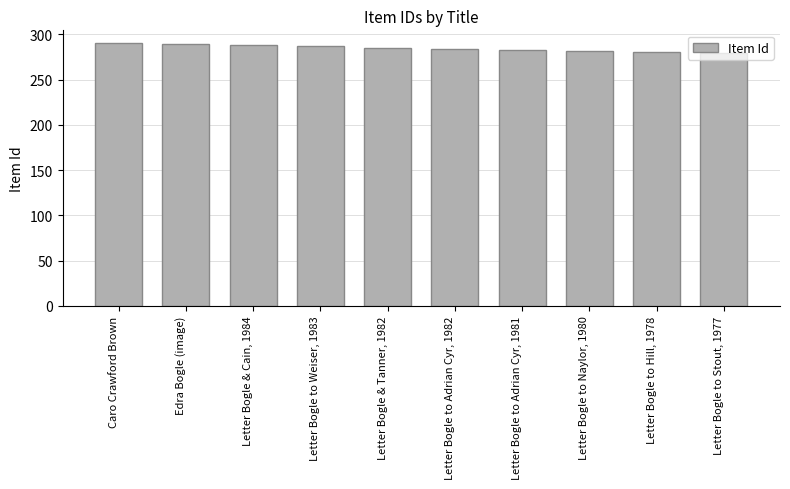

The chart shows a value of 281 at Letter Bogle to Hill, 1978. True or false?

True